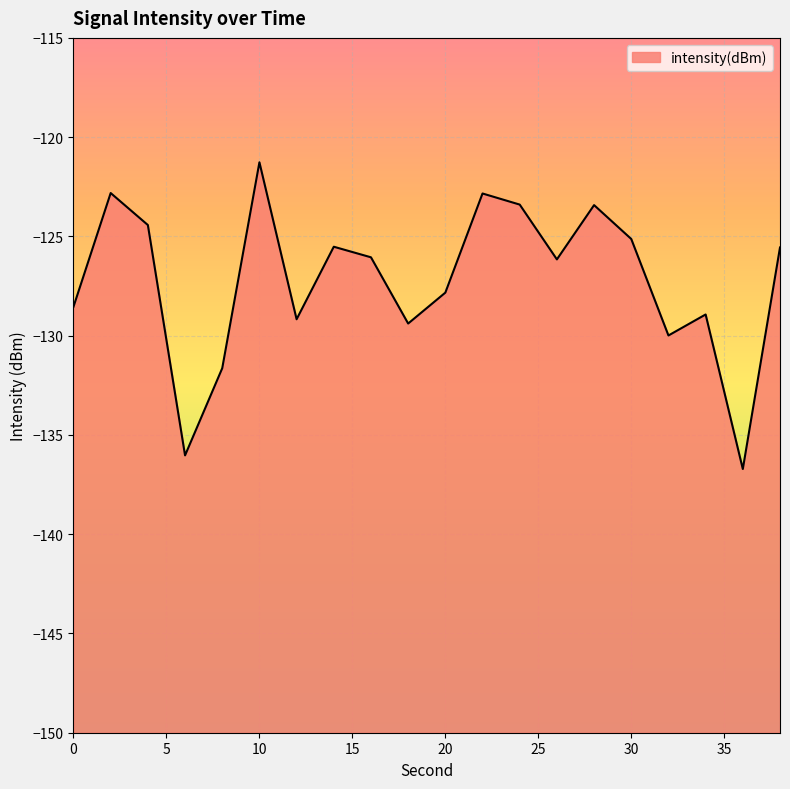

List the labels in order of value, largest first.

10, 2, 22, 24, 28, 4, 30, 14, 38, 16, 26, 20, 0, 34, 12, 18, 32, 8, 6, 36